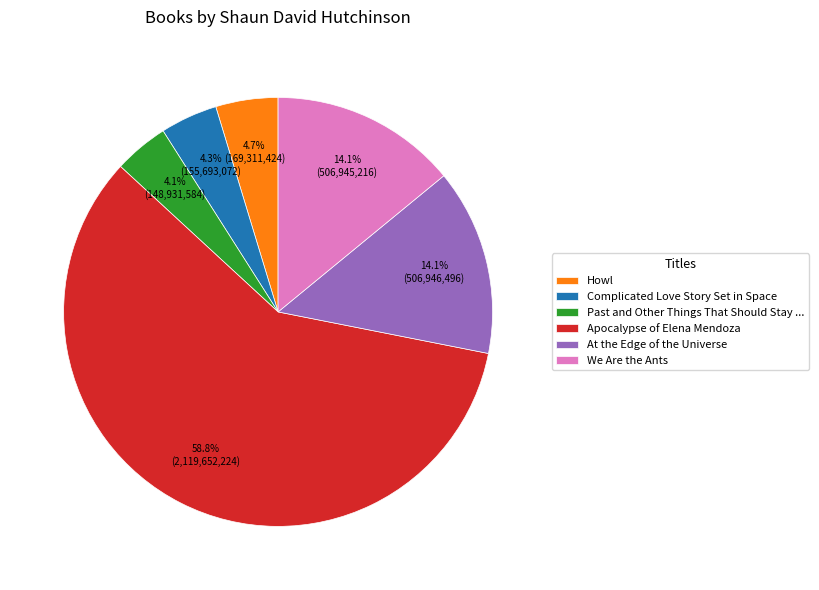

Which category has the biggest portion of the pie?

Apocalypse of Elena Mendoza